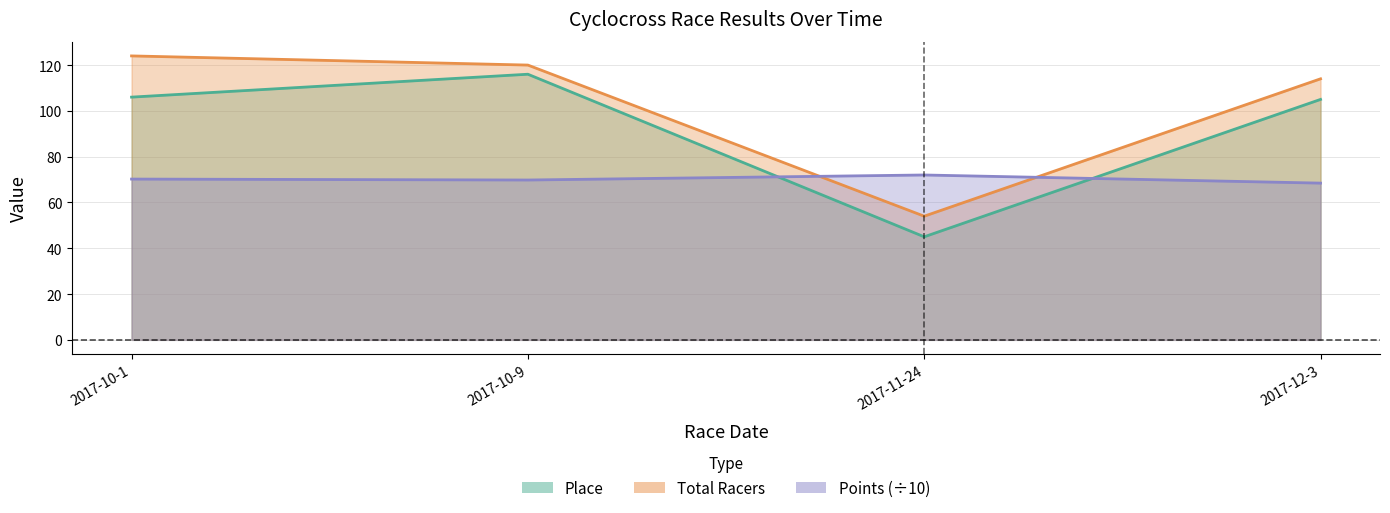

What is the total value across all series at 2017-11-24?

171.0